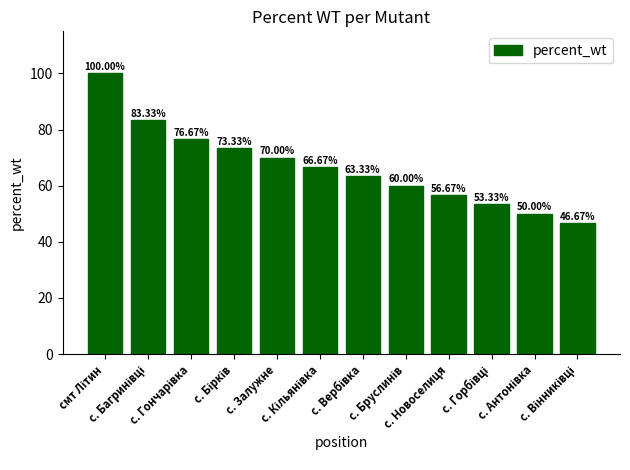

Reading left to right, what are all the values shown in this chart?

100.0	83.3	76.7	73.3	70.0	66.7	63.3	60.0	56.7	53.3	50.0	46.7